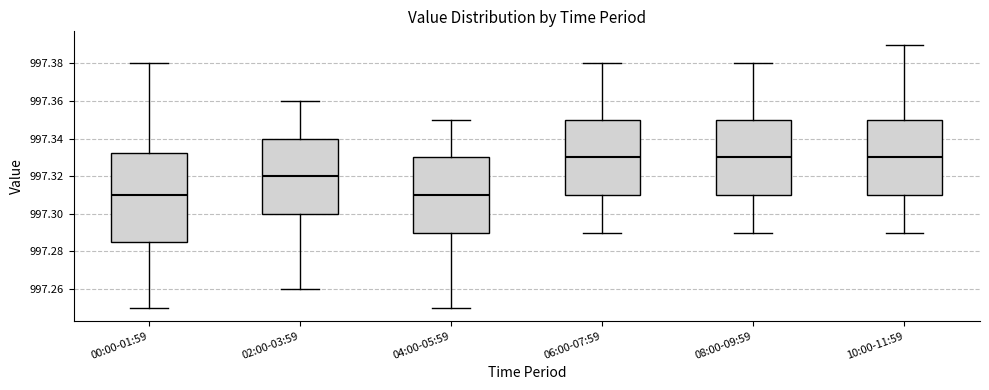

Where does the median line of the box for 08:00-09:59 sit on the y-axis? The values are not printed on the chart, so give them approximately, as read against the axis.

997.330